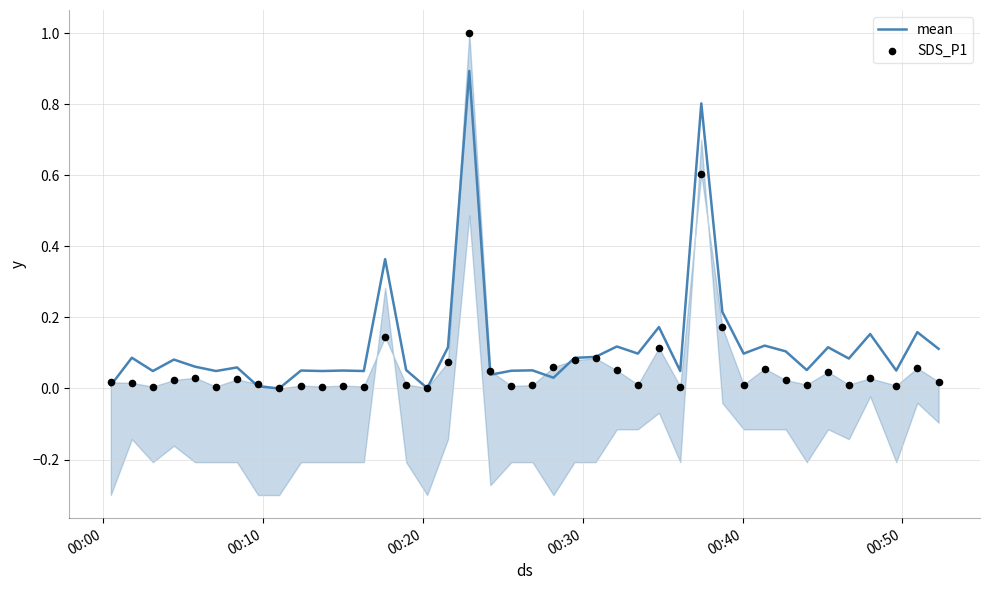

At how many categories does at least one series exceed 0?

39